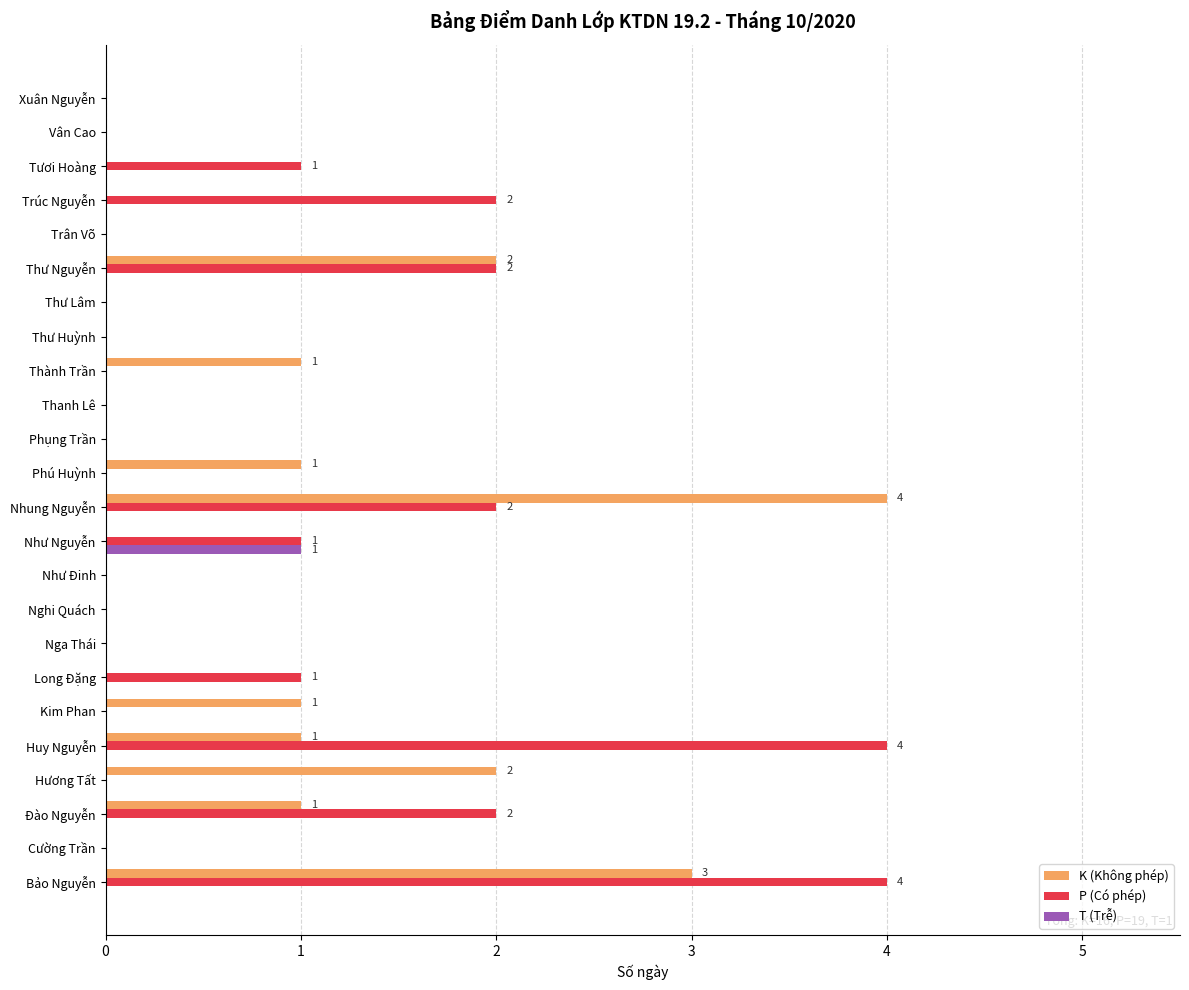

Which series changed the most between Nghi Quách and Phú Huỳnh?

K (Không phép)